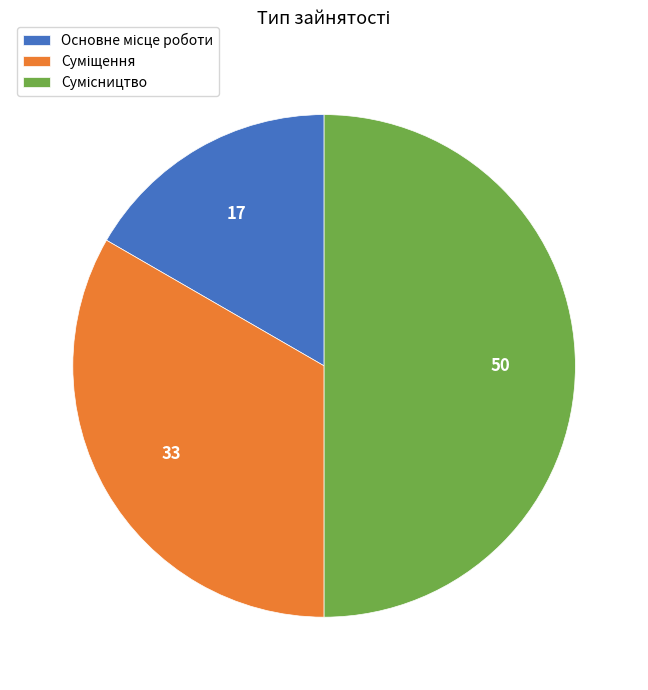

Rank the categories by value from lowest to highest.

Основне місце роботи, Суміщення, Сумісництво